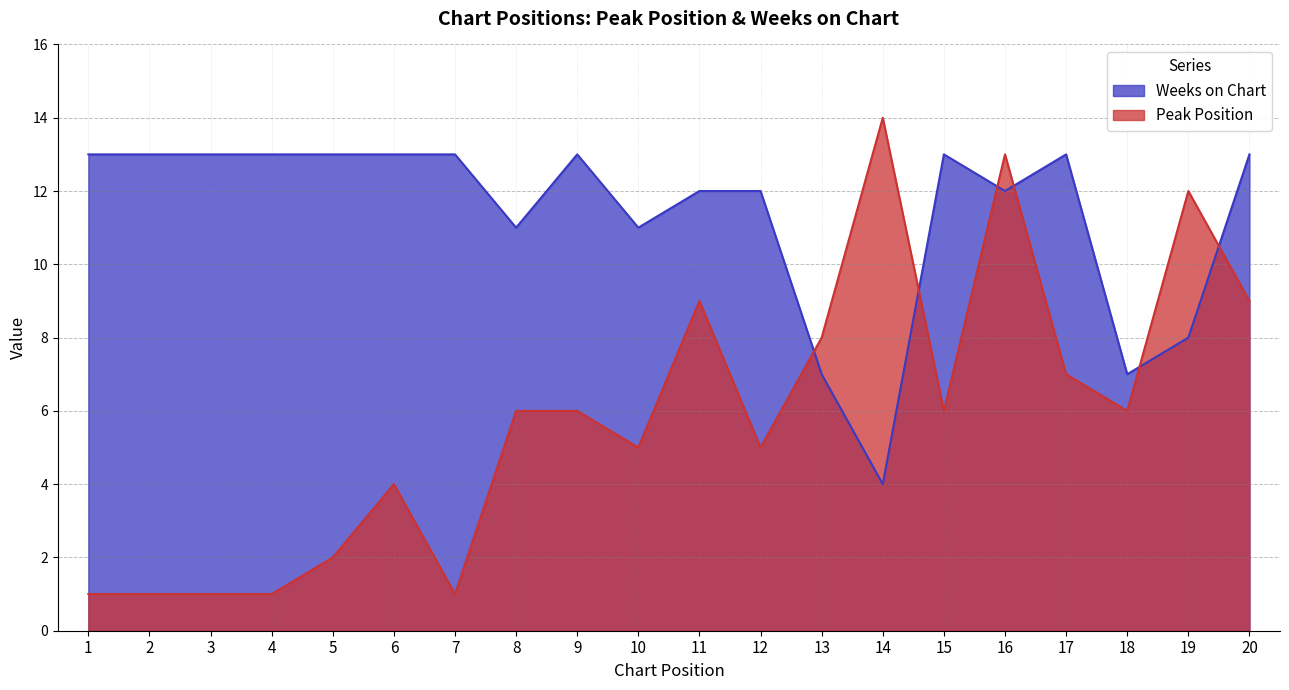

Rank the series by their maximum value, from lowest to highest.

Weeks on Chart, Peak Position